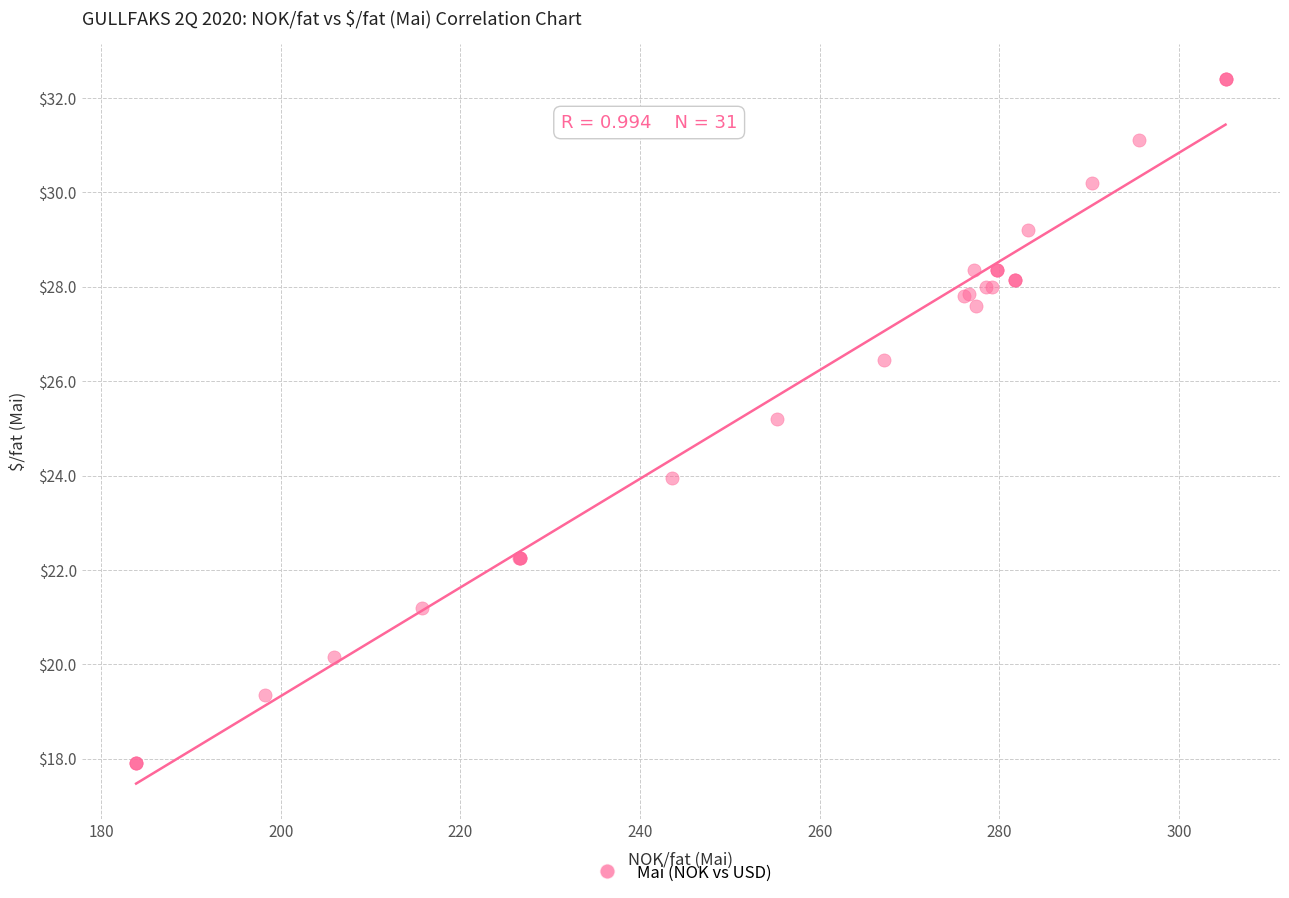

What Y value in the scatter plot is closest to 25?

25.2